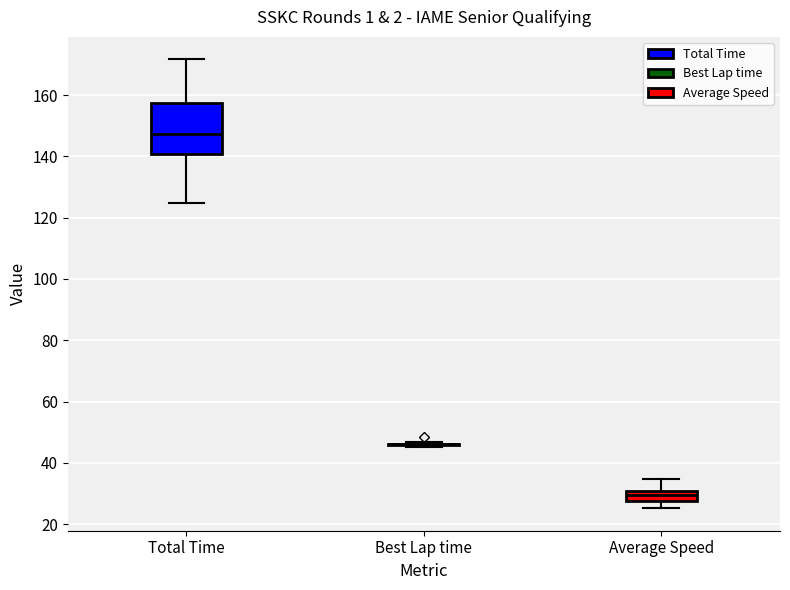

Which box is the tallest, from its lower edge to its upper edge?

Total Time